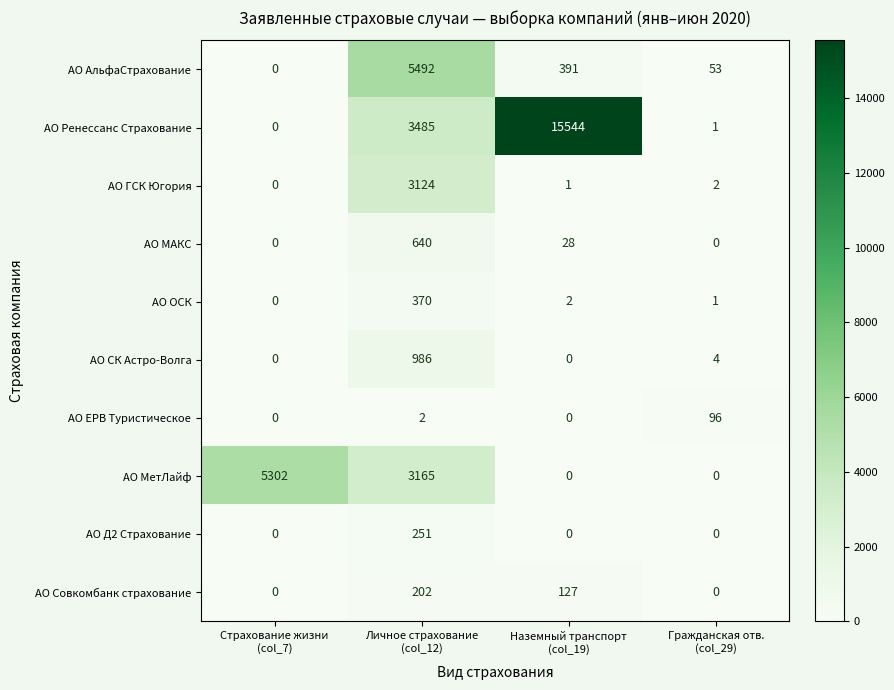

List the series in order of their peak value, highest first.

АО Ренессанс Страхование, АО АльфаСтрахование, АО МетЛайф, АО ГСК Югория, АО СК Астро-Волга, АО МАКС, АО ОСК, АО Д2 Страхование, АО Совкомбанк страхование, АО ЕРВ Туристическое